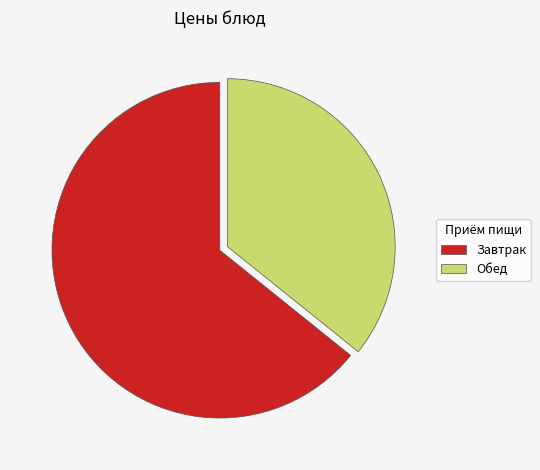

What is the largest slice in the pie chart?

Завтрак